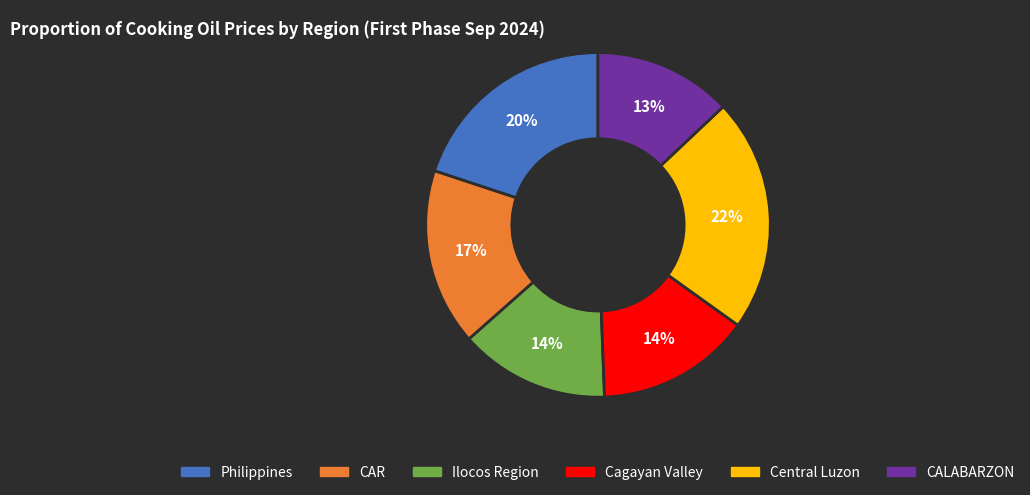

To the nearest percent, what percentage of the pie is Cagayan Valley?

14%